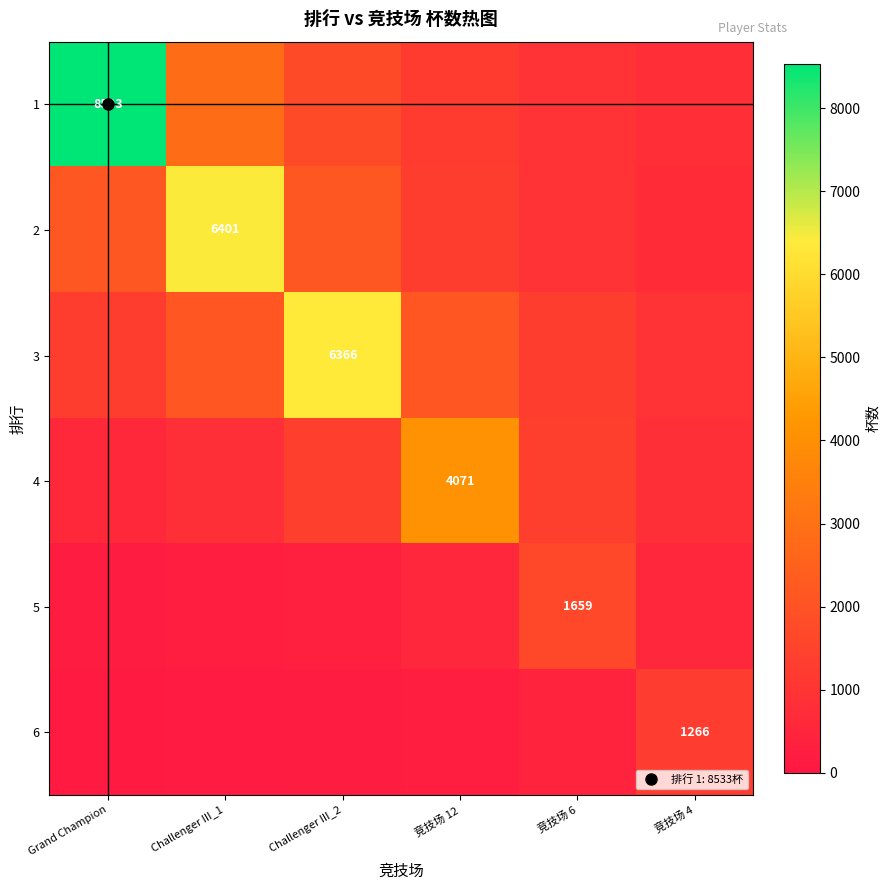

Rank the categories by 4 value from lowest to highest.

Grand Champion, Challenger III_1, 竞技场 4, Challenger III_2, 竞技场 6, 竞技场 12